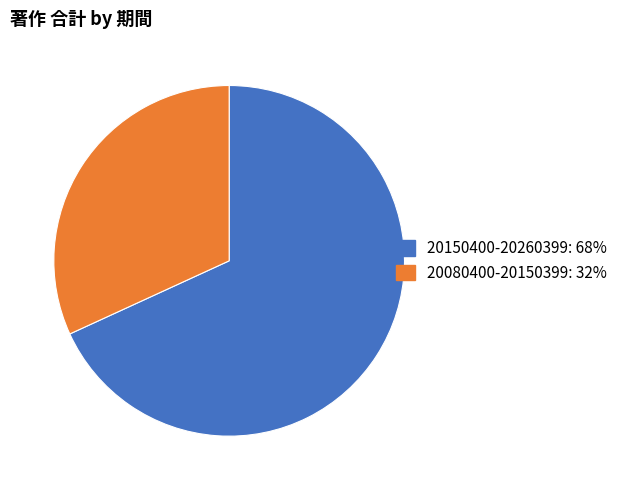

Which slice represents more than half of the pie?

20150400-20260399